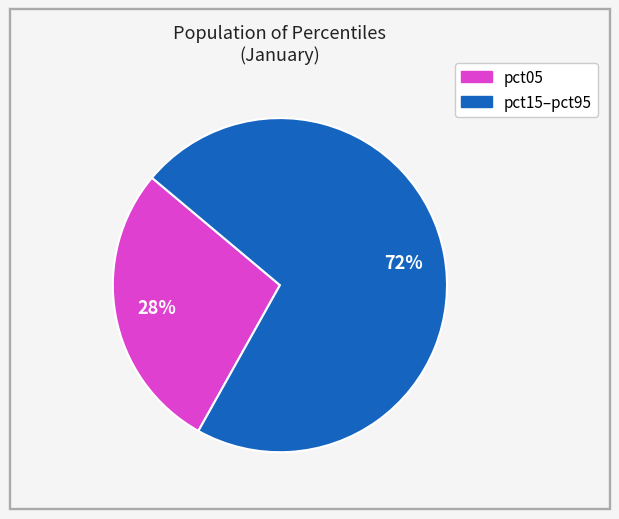

To the nearest percent, what is the average slice percentage?

50%